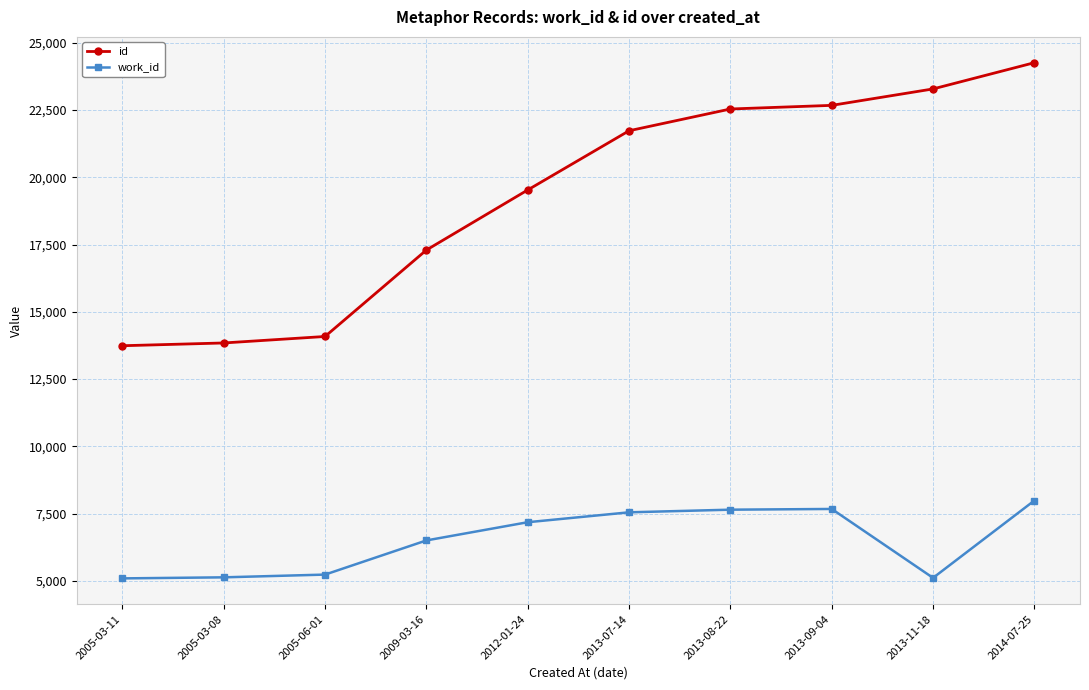

What is the sum of all id values?

192964